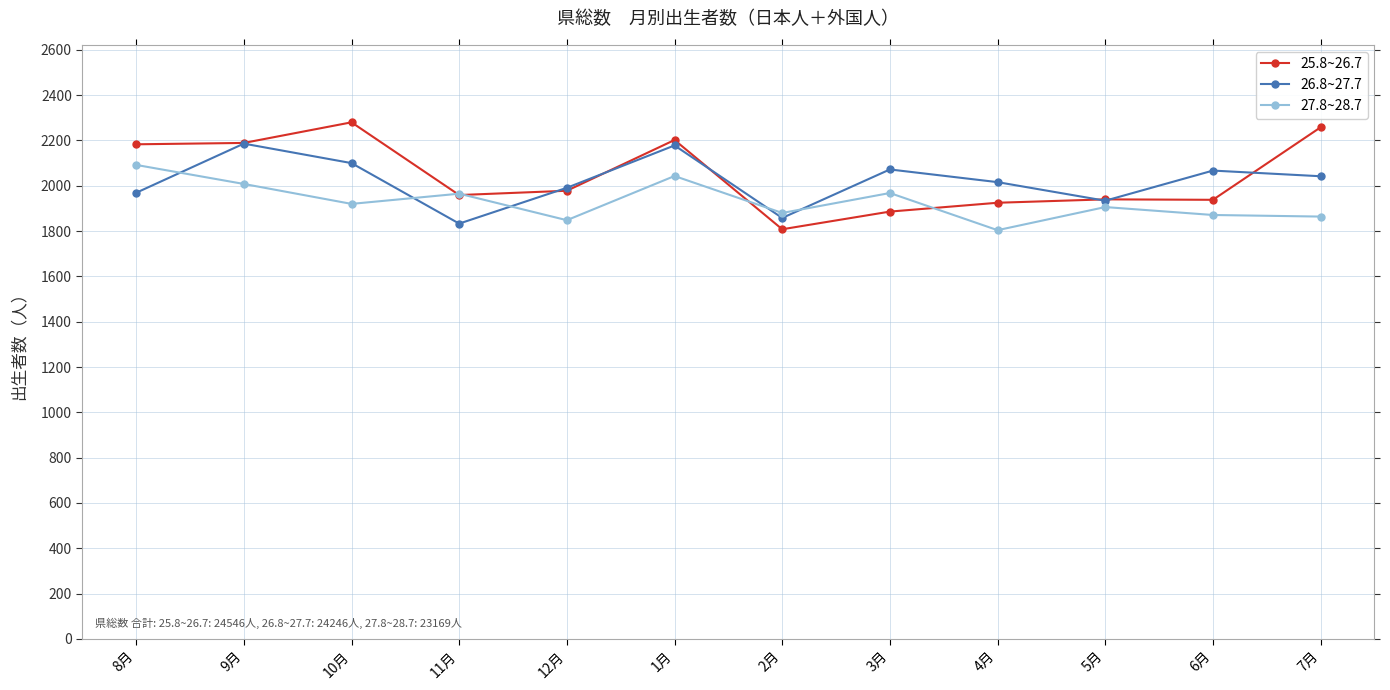

What is the difference between the 25.8~26.7 values at 7月 and 6月?

320